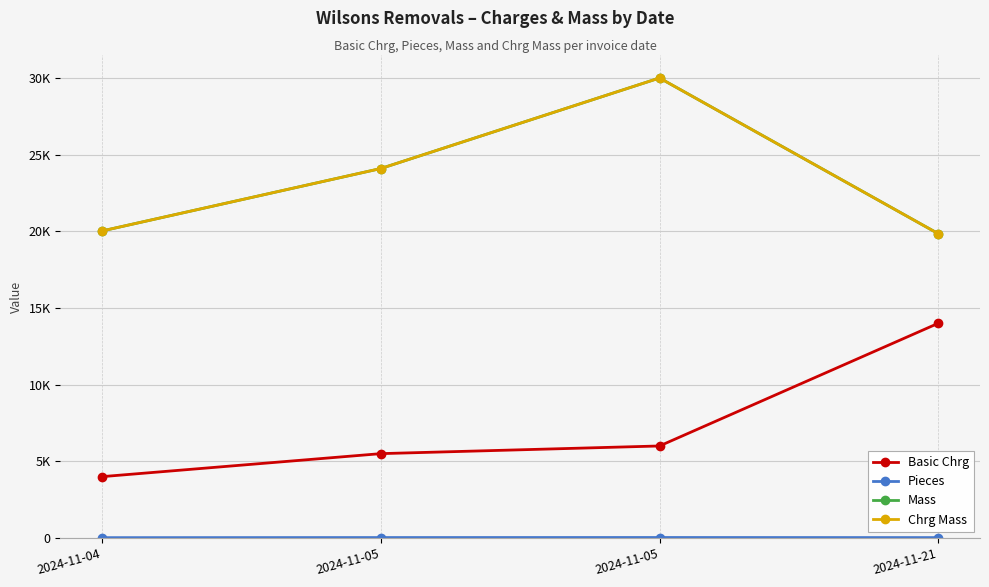

Is this an area chart (filled region under the line)?

No